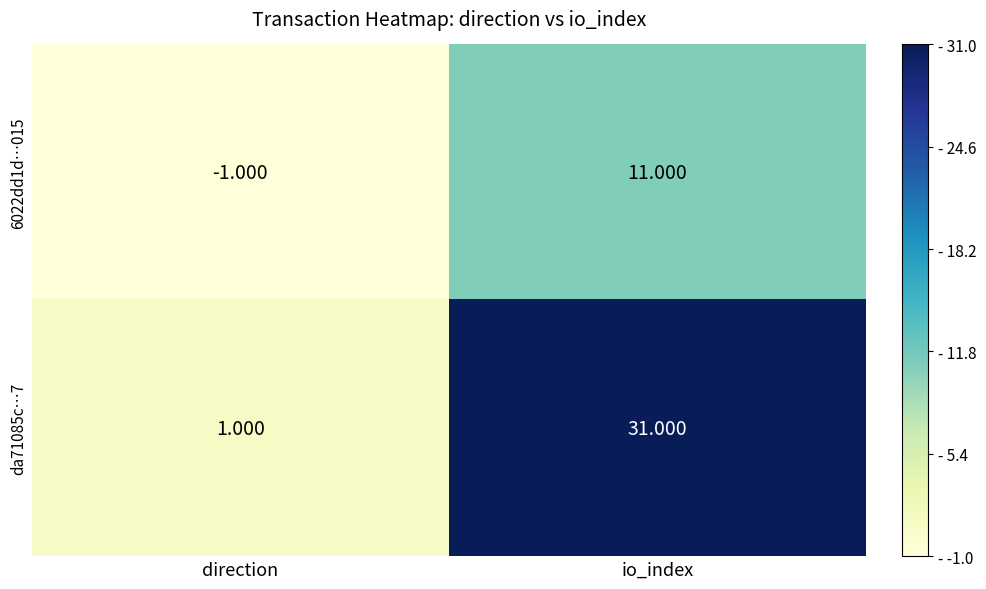

At which category is the sum across all series the highest?

io_index